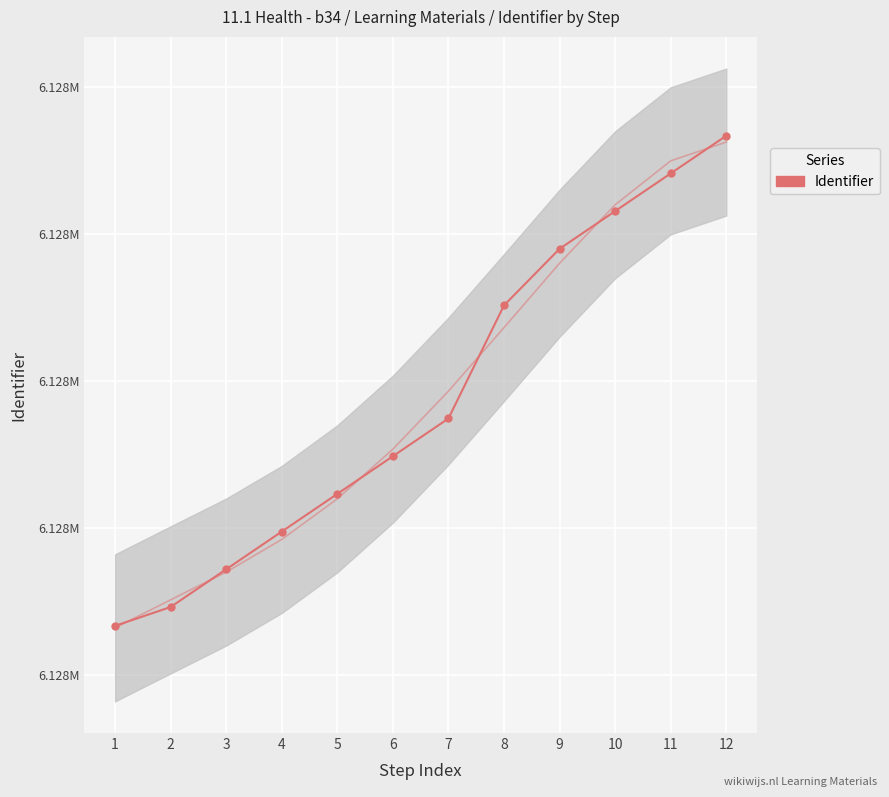

What is the difference between the maximum and minimum values?

1.0